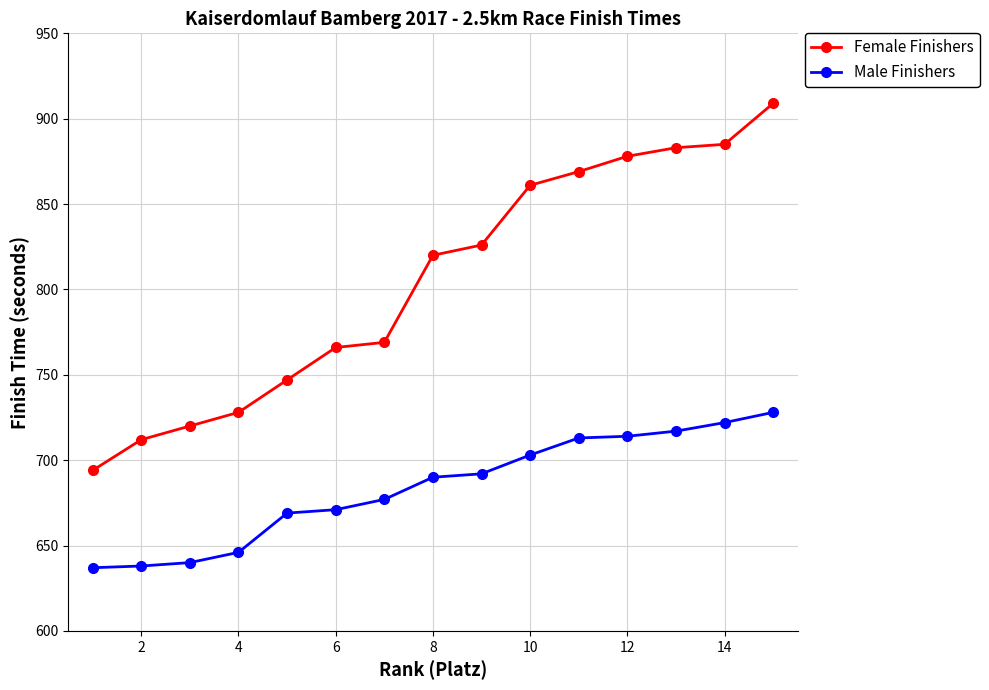

Which series has the widest spread of values?

Female Finishers